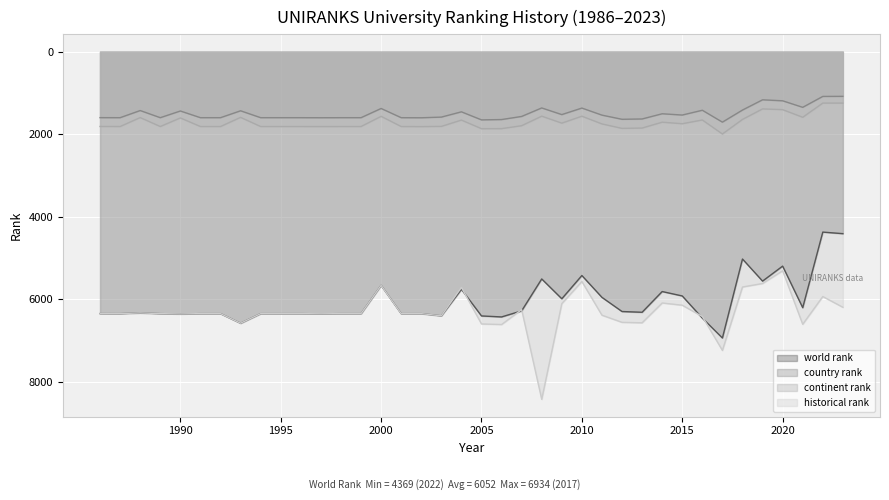

The value of world rank at 1989 is 6344. True or false?

True